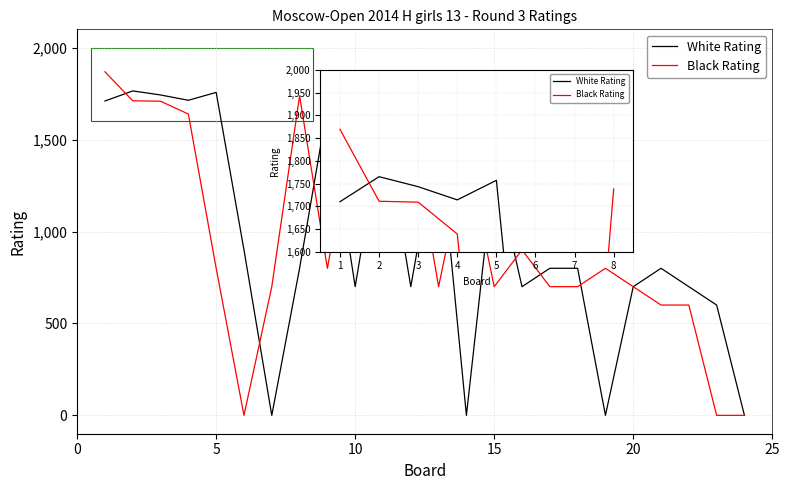

What is the maximum value shown in the chart?

1869